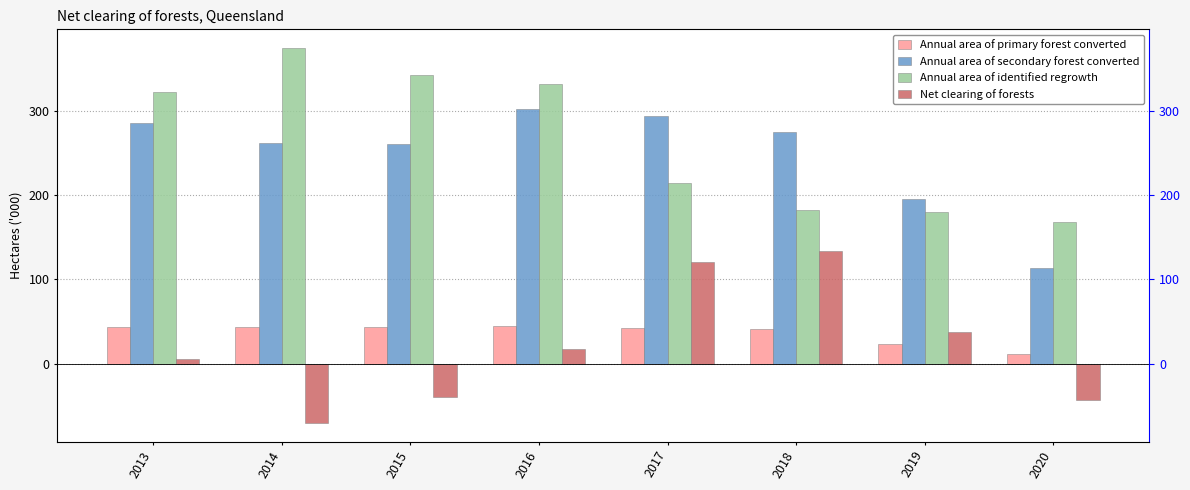

The value of Annual area of secondary forest converted at 2020 is 113. True or false?

True